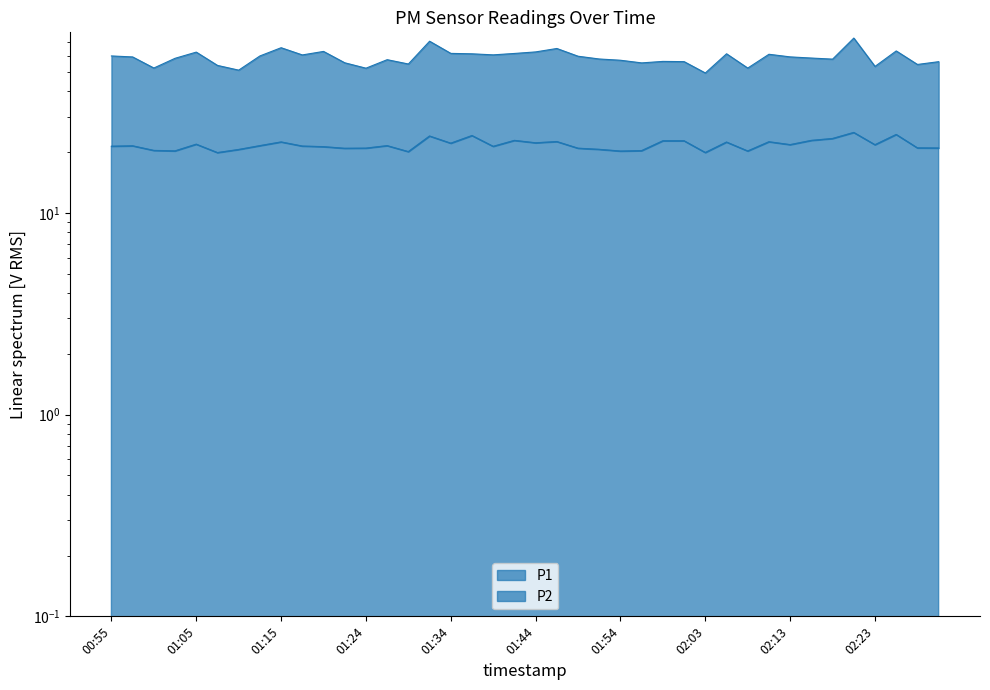

Reading right to left, transcribe all the data shown in this chart.

P1: 02:30=56.2	02:28=54.4	02:25=63.5	02:23=53.2	02:21=73.5	02:18=57.8	02:16=58.5	02:13=59.3	02:11=61.1	02:08=52.2	02:06=61.5	02:03=49.4	02:01=56.2	01:59=56.4	01:56=55.4	01:54=57.1	01:51=57.9	01:49=59.8	01:46=65.3	01:44=62.8	01:41=61.7	01:39=60.7	01:36=61.5	01:34=61.8	01:32=71.0	01:29=54.7	01:27=57.5	01:24=52.1	01:22=55.5	01:19=63.1	01:17=60.7	01:15=65.9	01:12=60.0	01:10=51.0	01:07=53.8	01:05=62.6	01:02=58.4	01:00=52.2	00:58=59.3	00:55=60.0
P2: 02:30=20.9	02:28=21.0	02:25=24.4	02:23=21.8	02:21=25.0	02:18=23.4	02:16=22.9	02:13=21.8	02:11=22.5	02:08=20.2	02:06=22.4	02:03=19.9	02:01=22.8	01:59=22.8	01:56=20.3	01:54=20.2	01:51=20.6	01:49=20.9	01:46=22.6	01:44=22.2	01:41=22.9	01:39=21.4	01:36=24.1	01:34=22.1	01:32=24.0	01:29=20.1	01:27=21.5	01:24=20.9	01:22=20.9	01:19=21.3	01:17=21.4	01:15=22.4	01:12=21.5	01:10=20.6	01:07=19.9	01:05=21.9	01:02=20.3	01:00=20.4	00:58=21.5	00:55=21.4